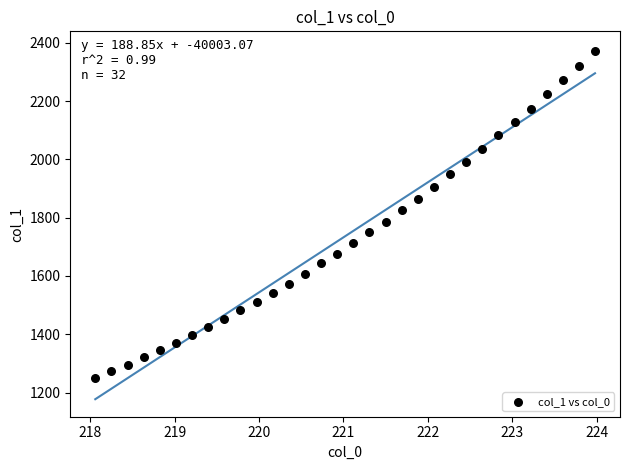

What is the range of X values (max minus min)?

5.9